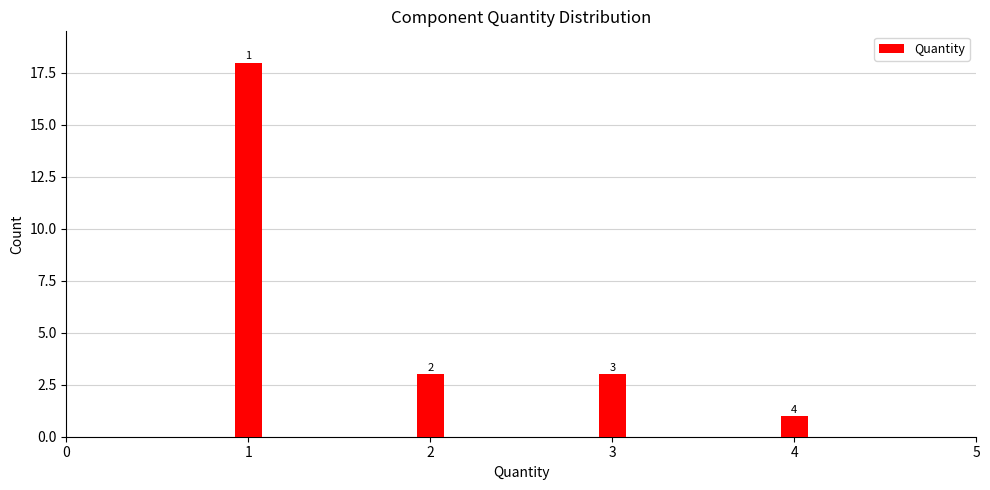

Reading left to right, transcribe all the data shown in this chart.

18	3	3	1